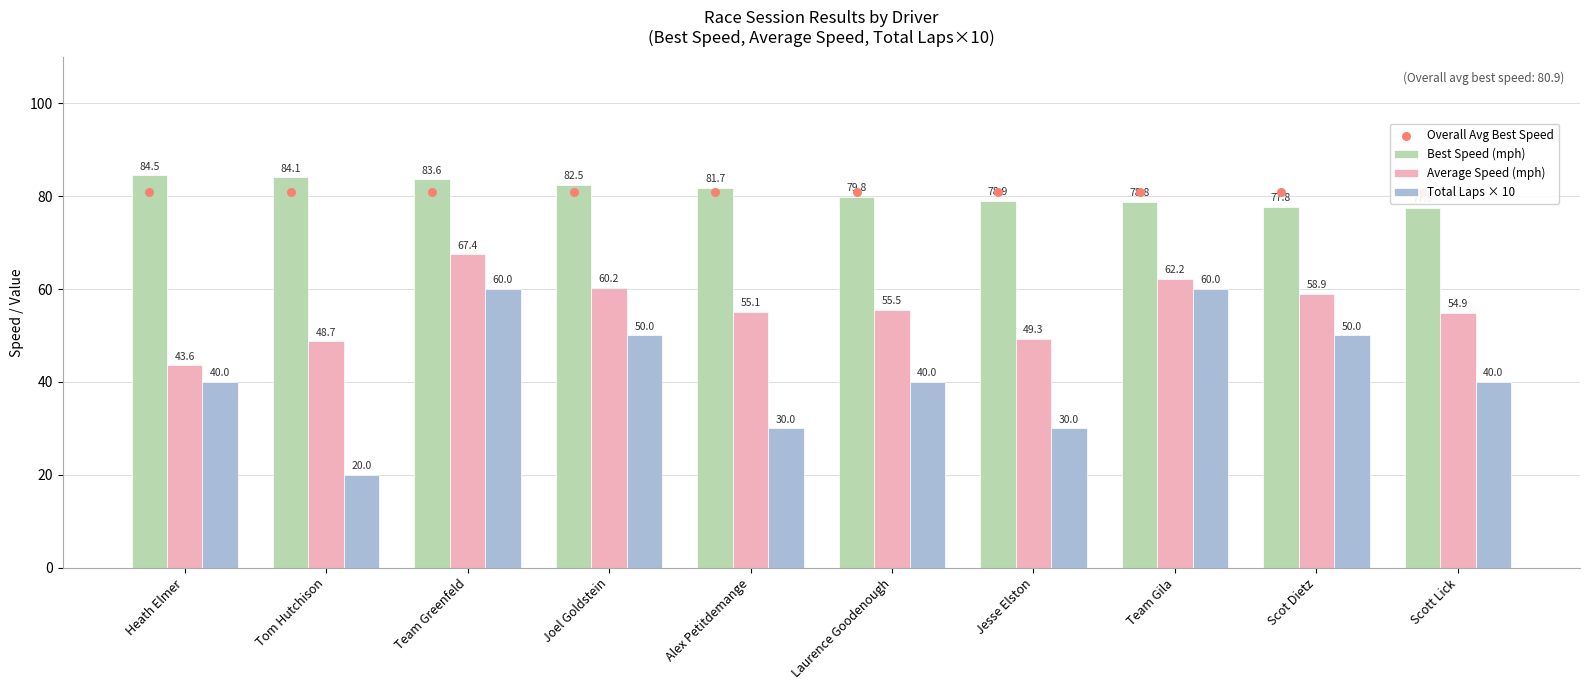

Is the value of Best Speed (mph) at Team Gila greater than the value of Total Laps × 10 at Team Greenfeld?

Yes